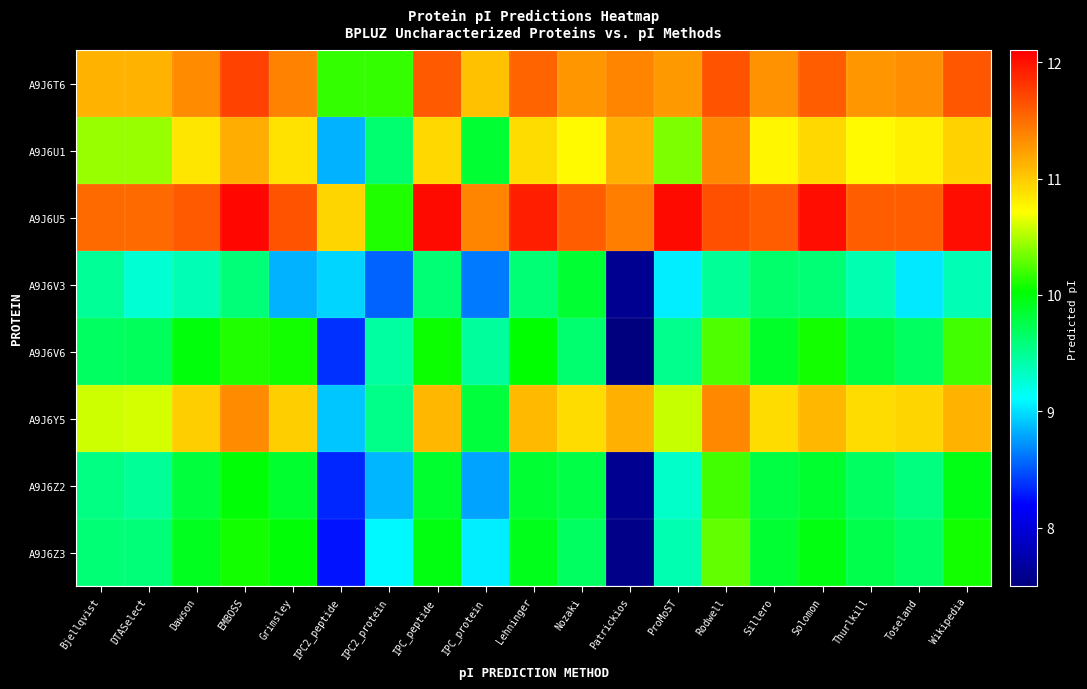

At which category is the sum across all series the highest?

Rodwell